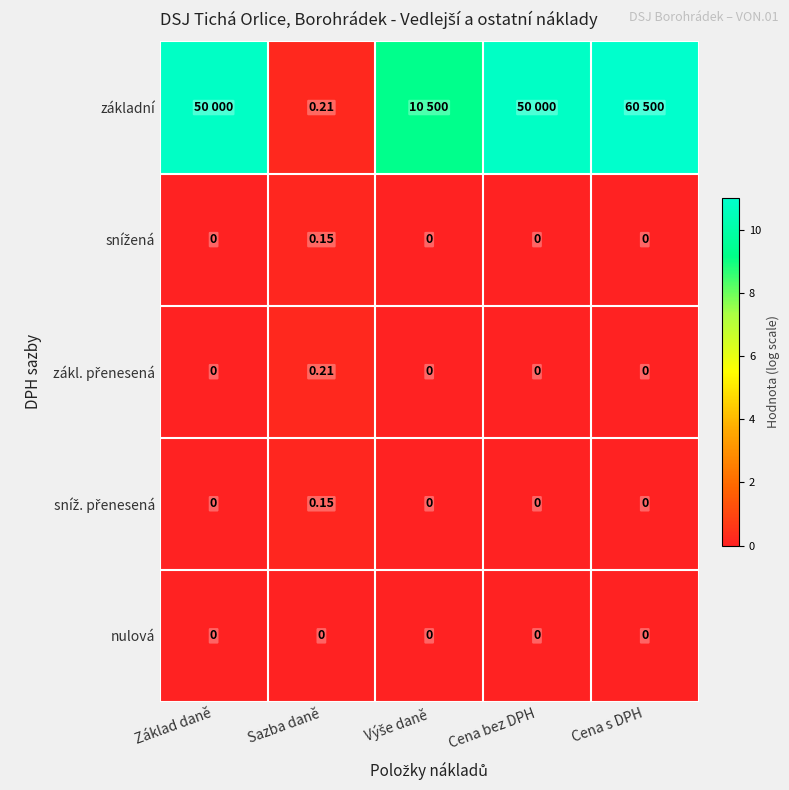

Is it true that sníž. přenesená equals 0.0 at Cena bez DPH?

True